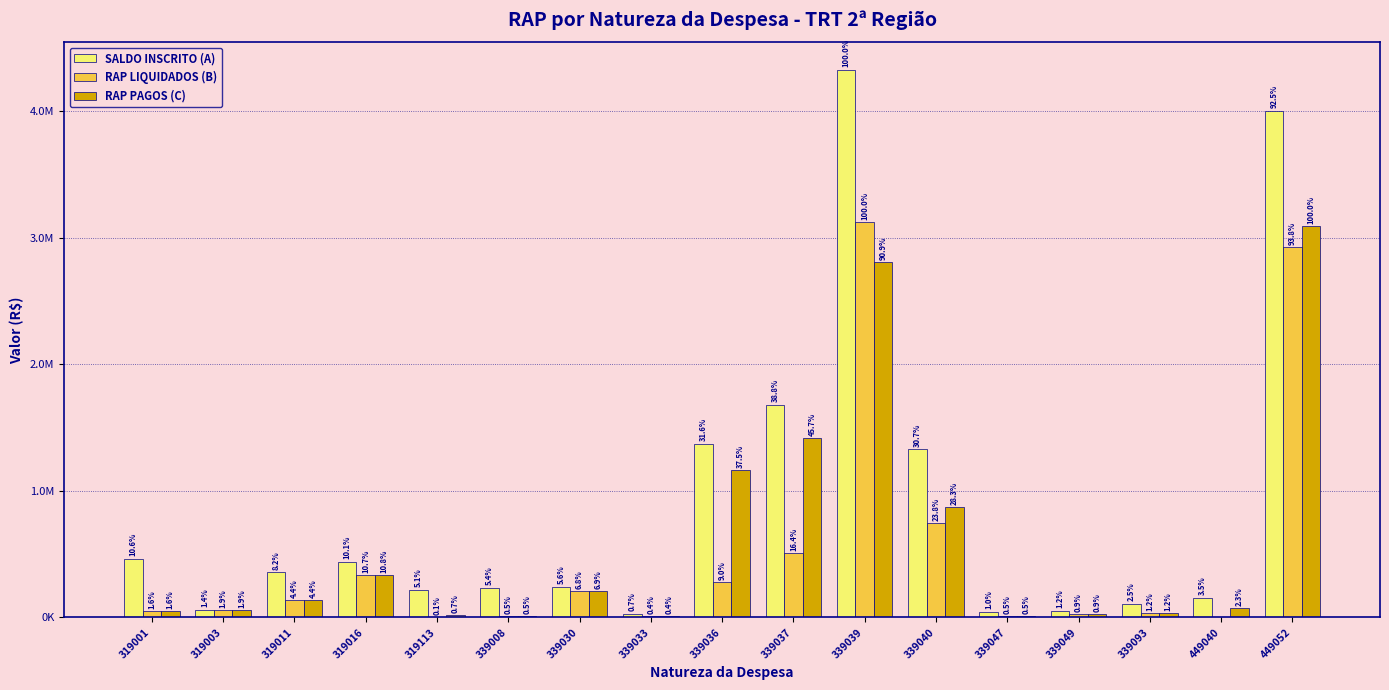

Reading right to left, list all the values displayed in this chart.

SALDO INSCRITO (A): 449052=4001802.7	449040=152502.9	339093=108185.0	339049=53745.9	339047=42140.6	339040=1328598.8	339039=4327506.8	339037=1678824.1	339036=1369442.8	339033=30103.2	339030=243765.5	339008=235849.0	319113=219203.0	319016=438882.7	319011=356374.6	319003=61637.9	319001=460696.0
RAP LIQUIDADOS (B): 449052=2928286.7	449040=0.0	339093=35957.8	339049=27011.7	339047=14572.0	339040=743679.8	339039=3123484.6	339037=511971.9	339036=281522.5	339033=12772.8	339030=212781.1	339008=14575.0	319113=2198.1	319016=335143.4	319011=136177.0	319003=59567.1	319001=49866.5
RAP PAGOS (C): 449052=3094333.7	449040=71478.9	339093=36001.4	339049=27011.7	339047=14572.0	339040=875318.7	339039=2811223.6	339037=1415467.5	339036=1161832.1	339033=12772.8	339030=212977.1	339008=14575.0	319113=21401.0	319016=335143.4	319011=136177.0	319003=59567.1	319001=49866.5